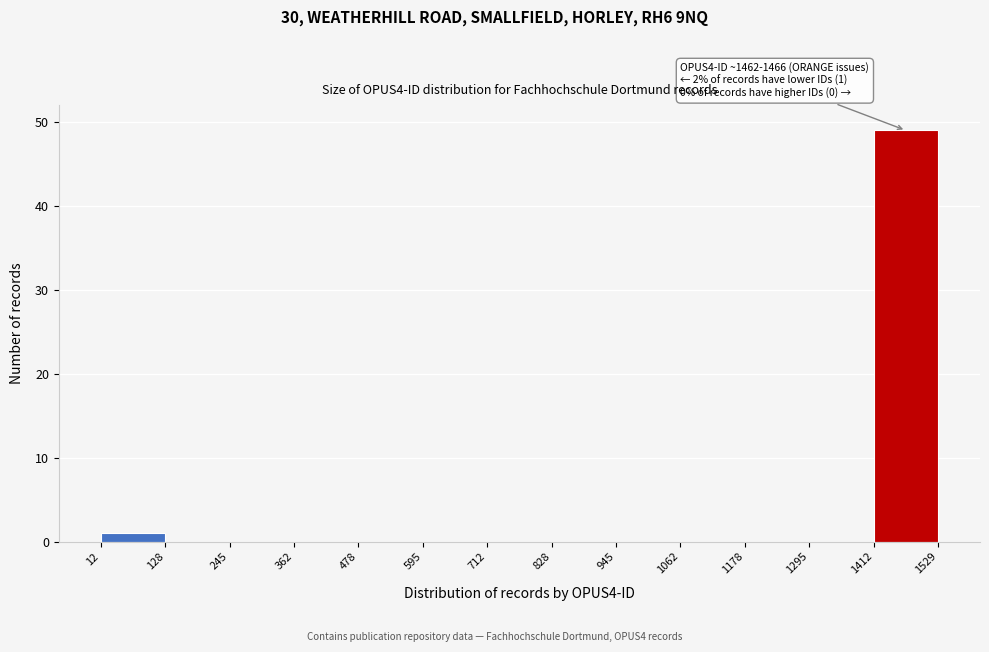

Over which range of the x-axis is the bar tallest?

1412 to 1529